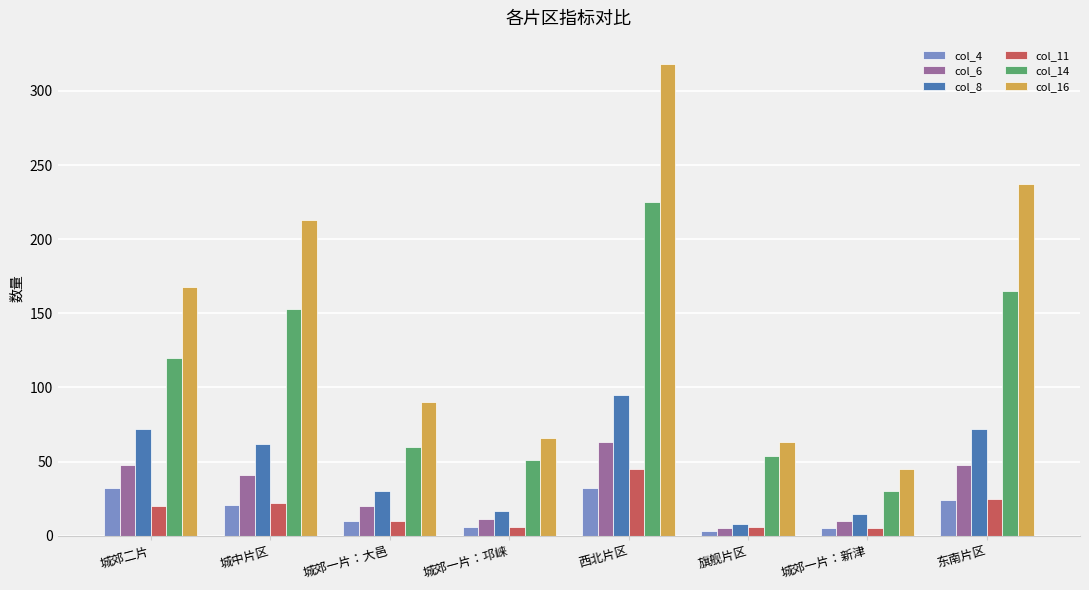

What is the sum of the col_11 values at 东南片区 and 城郊一片：大邑?

35